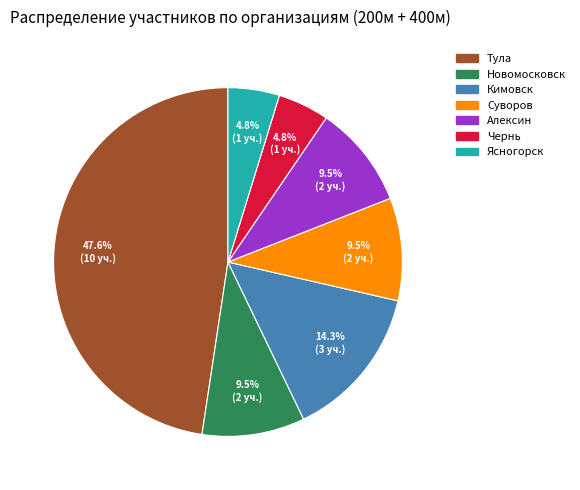

What is the ratio of the value at Кимовск to the value at Чернь?

3.0